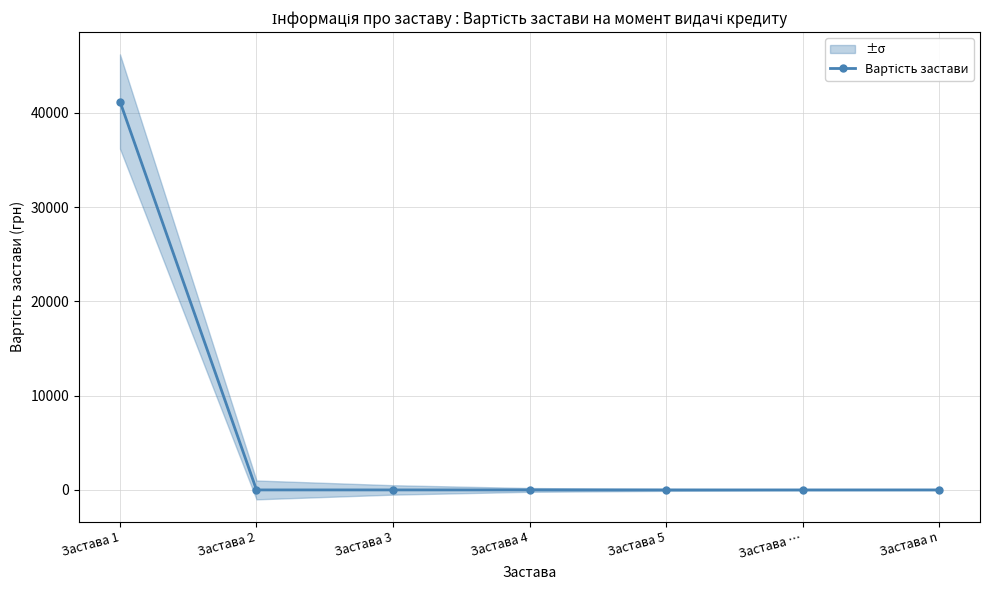

Does the chart have visible grid lines?

Yes